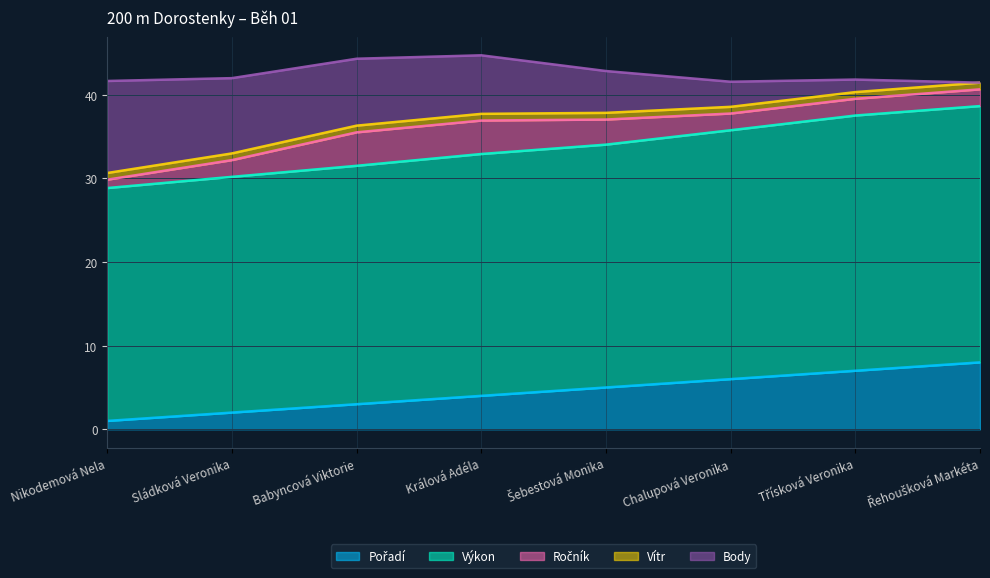

At which label does Vítr reach its peak?

Nikodemová Nela